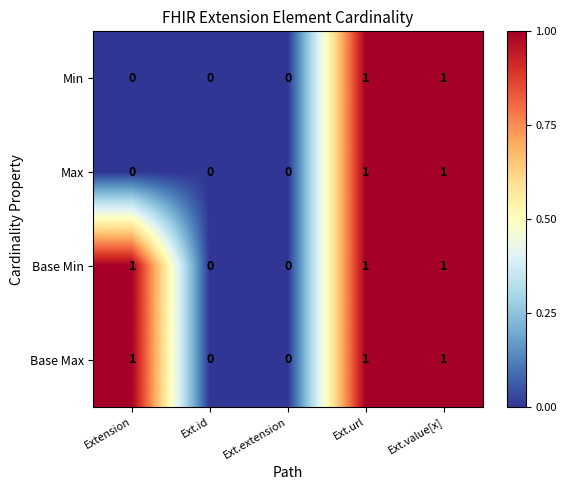

What is the greatest value displayed?

1